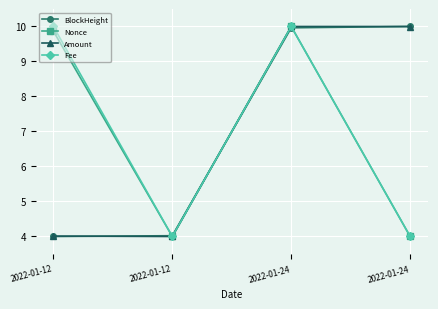

What is the value of the Nonce point at the 3rd from the left?

10.0